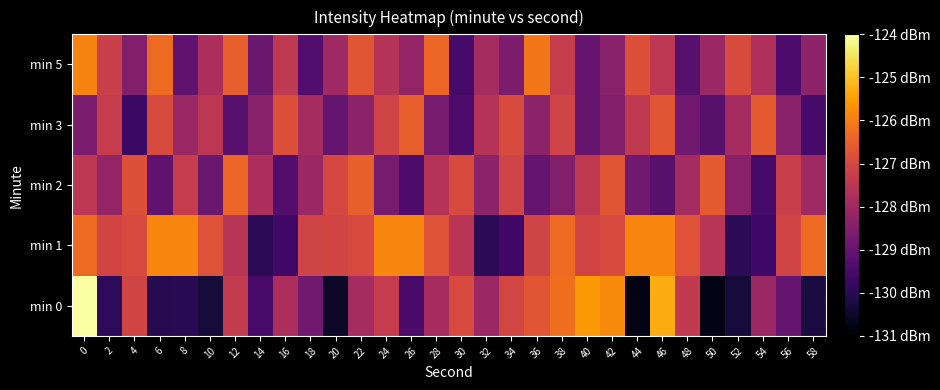

Reading left to right, extract all data points from this chart.

min 0: 0=-123.7	2=-129.9	4=-127.1	6=-130.0	8=-130.0	10=-130.3	12=-127.3	14=-129.5	16=-127.8	18=-128.8	20=-130.5	22=-127.9	24=-127.3	26=-129.4	28=-127.9	30=-126.9	32=-128.1	34=-127.0	36=-126.7	38=-126.2	40=-125.6	42=-125.8	44=-130.7	46=-125.3	48=-127.4	50=-130.7	52=-130.3	54=-128.1	56=-129.0	58=-130.2
min 1: 0=-126.3	2=-127.1	4=-126.9	6=-125.9	8=-125.9	10=-126.8	12=-127.6	14=-130.0	16=-129.6	18=-127.1	20=-127.1	22=-126.9	24=-125.9	26=-125.9	28=-126.8	30=-127.6	32=-130.0	34=-129.6	36=-127.1	38=-126.3	40=-127.1	42=-126.9	44=-125.9	46=-125.9	48=-126.8	50=-127.6	52=-130.0	54=-129.6	56=-127.1	58=-126.3
min 2: 0=-127.5	2=-128.2	4=-126.8	6=-129.1	8=-127.3	10=-128.9	12=-126.4	14=-127.8	16=-129.3	18=-128.1	20=-127.0	22=-126.5	24=-128.7	26=-129.4	28=-127.6	30=-126.9	32=-128.3	34=-127.1	36=-129.0	38=-128.5	40=-127.4	42=-126.7	44=-128.8	46=-129.2	48=-127.9	50=-126.6	52=-128.4	54=-129.5	56=-127.2	58=-128.0
min 3: 0=-128.6	2=-127.3	4=-129.7	6=-126.9	8=-128.1	10=-127.5	12=-129.2	14=-128.4	16=-126.8	18=-127.9	20=-129.0	22=-128.3	24=-127.1	26=-126.5	28=-128.7	30=-129.4	32=-127.6	34=-126.9	36=-128.3	38=-127.1	40=-129.0	42=-128.5	44=-127.4	46=-126.7	48=-128.8	50=-129.2	52=-127.9	54=-126.6	56=-128.4	58=-129.5
min 5: 0=-125.9	2=-127.2	4=-128.5	6=-126.3	8=-129.1	10=-127.8	12=-126.5	14=-128.9	16=-127.4	18=-129.3	20=-128.0	22=-126.7	24=-127.6	26=-128.2	28=-126.4	30=-129.5	32=-127.9	34=-128.6	36=-126.1	38=-127.3	40=-129.0	42=-128.4	44=-126.8	46=-127.5	48=-129.2	50=-128.1	52=-126.9	54=-127.7	56=-129.4	58=-128.3